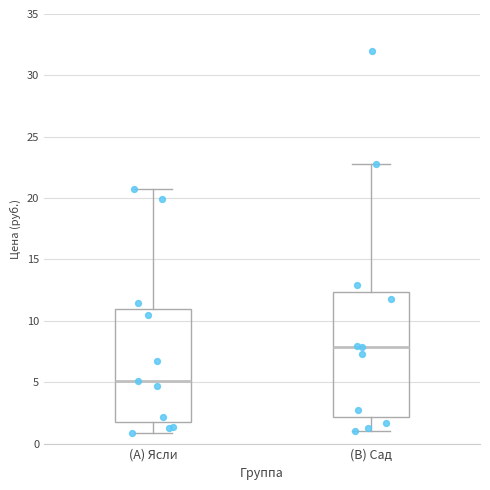

Which box is the tallest, from its lower edge to its upper edge?

(B) Сад